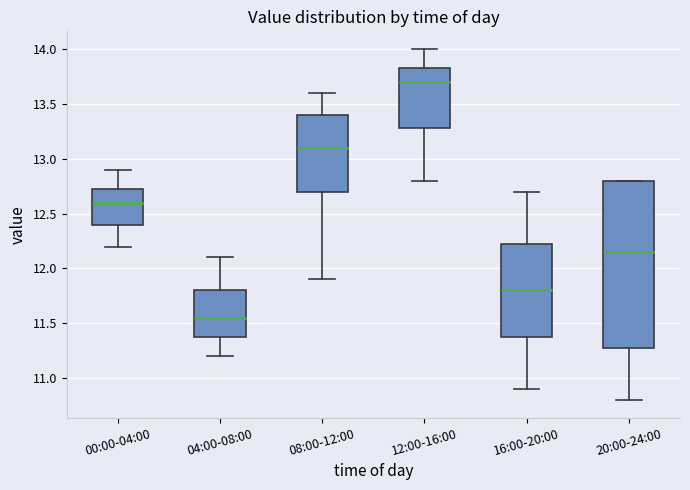

Reading left to right, read every box against the y-axis: the position of its median line, the range the box covers, and the ends of its whiskers. The values are not printed on the chart, so give them approximately, as read against the axis.

00:00-04:00: median 12.60, box 12.40 to 12.75, whiskers 12.20 to 12.90
04:00-08:00: median 11.55, box 11.40 to 11.80, whiskers 11.20 to 12.10
08:00-12:00: median 13.10, box 12.70 to 13.40, whiskers 11.90 to 13.60
12:00-16:00: median 13.70, box 13.30 to 13.85, whiskers 12.80 to 14.00
16:00-20:00: median 11.80, box 11.40 to 12.25, whiskers 10.90 to 12.70
20:00-24:00: median 12.15, box 11.30 to 12.80, whiskers 10.80 to 12.80